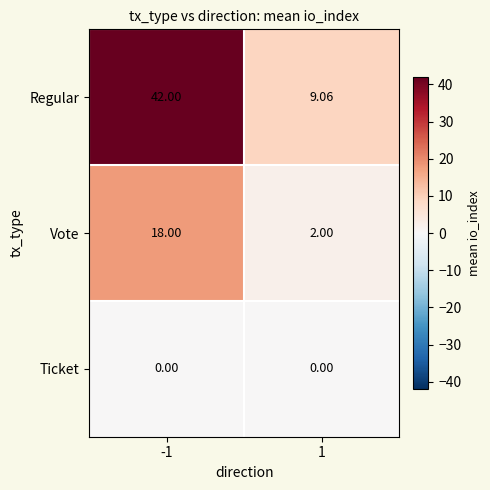

Rank the series by their maximum value, from lowest to highest.

Ticket, Vote, Regular